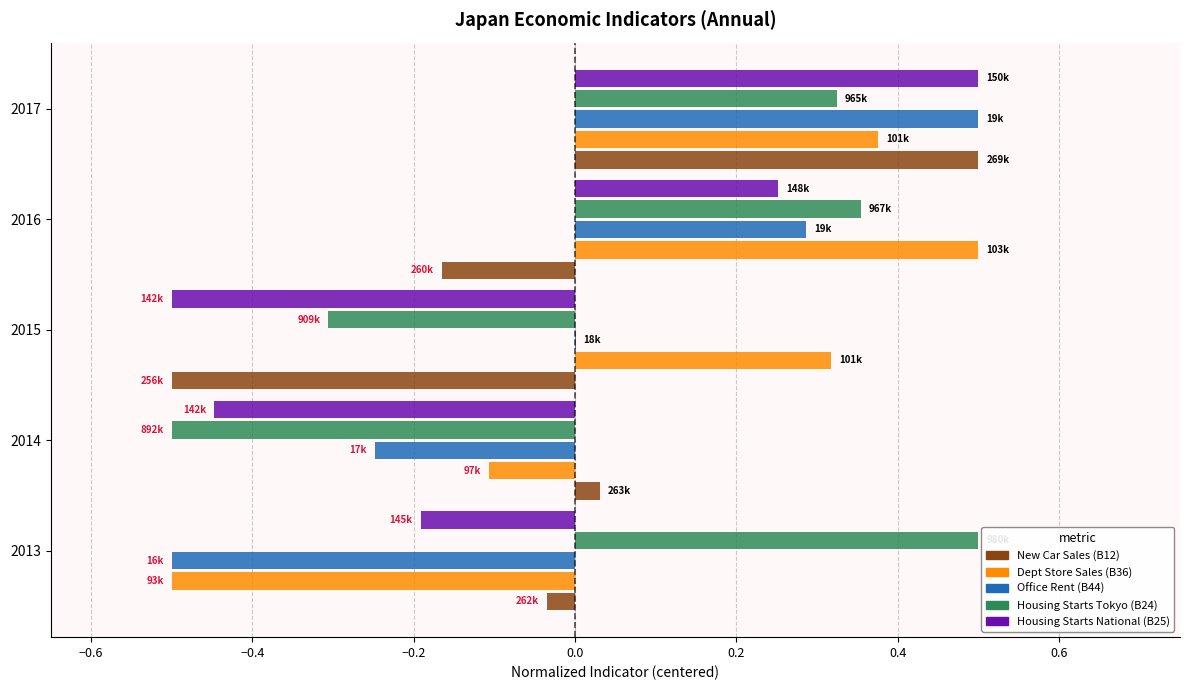

Between 2013 and 2014, which series saw the biggest shift?

Housing Starts Tokyo (B24)